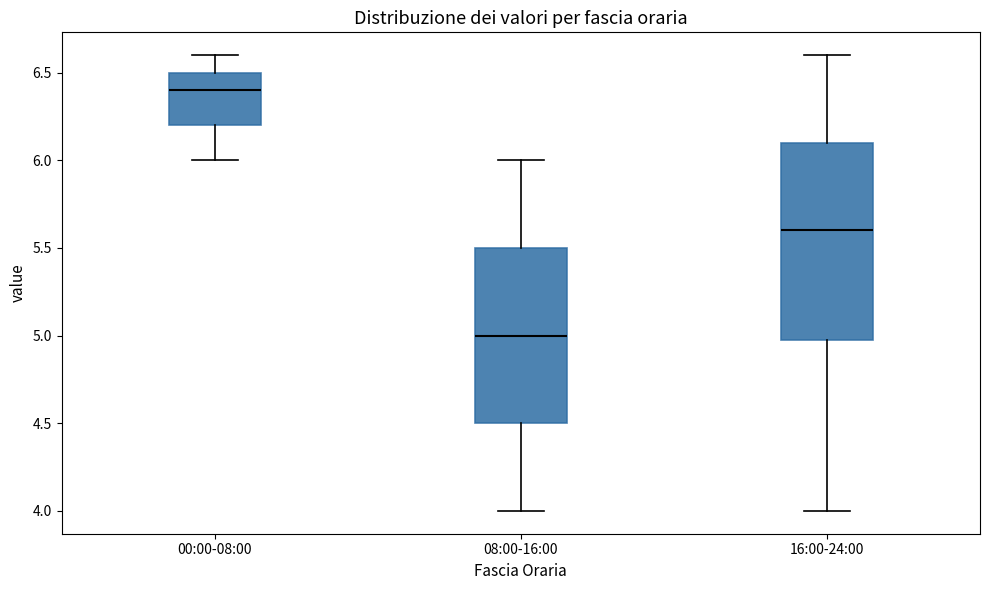

Comparing the boxes themselves (not the whiskers), which one is the tallest?

16:00-24:00